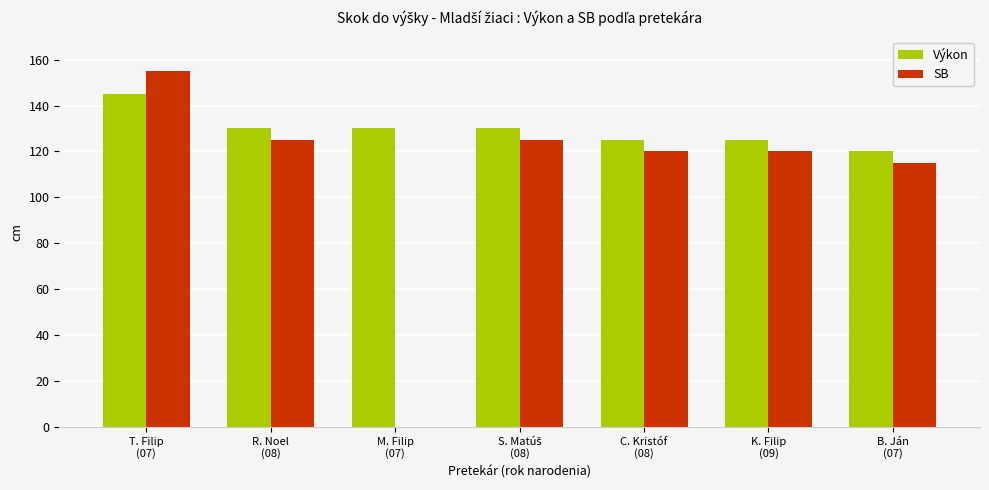

Count the number of categories in the chart.

7